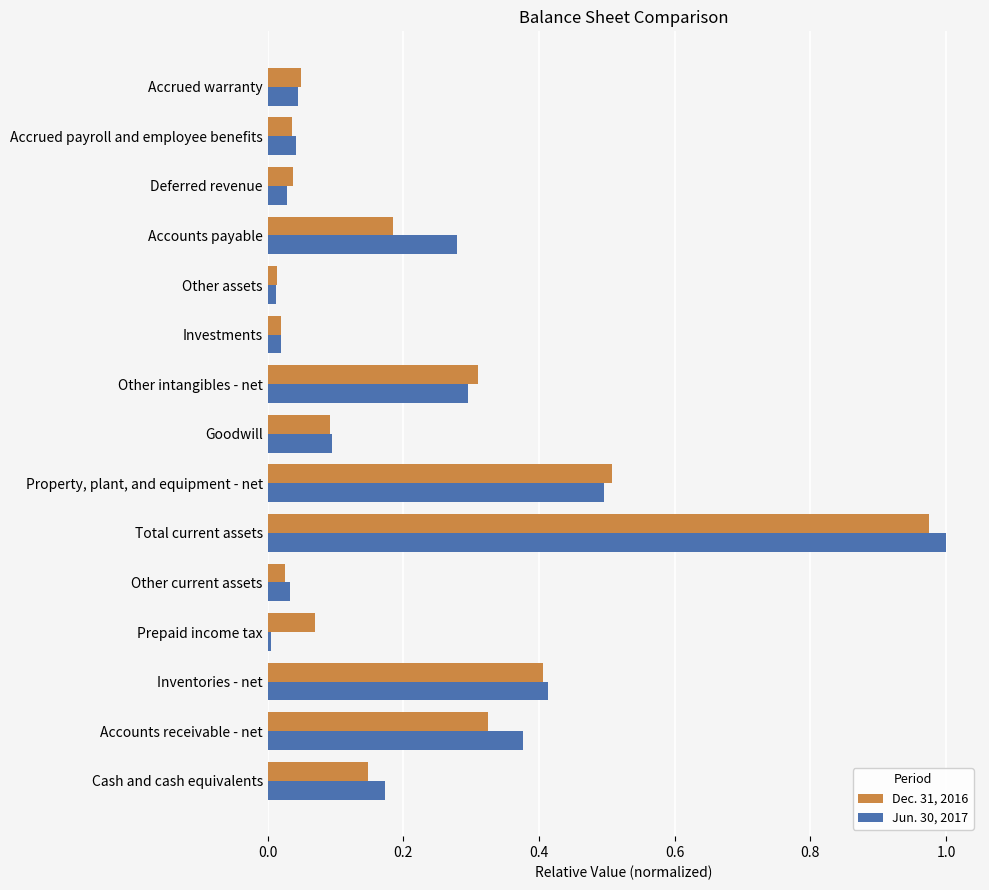

What is the sum of the Jun. 30, 2017 values at Inventories - net and Goodwill?

0.5